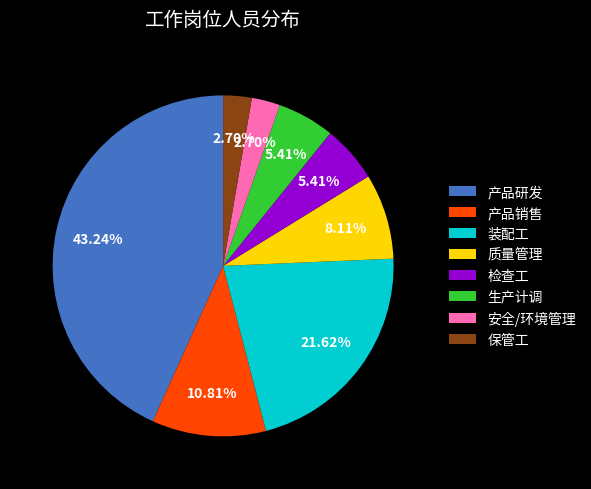

What portion of the pie excludes 产品研发?

56.8%